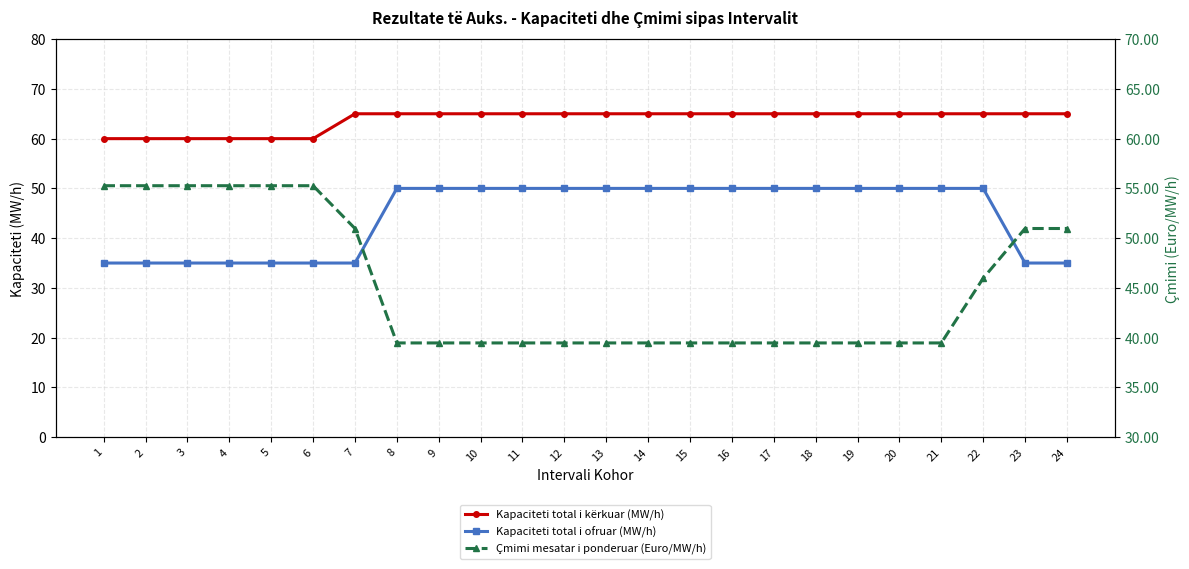

Which series has the largest total across all categories?

Kapaciteti total i kërkuar (MW/h)